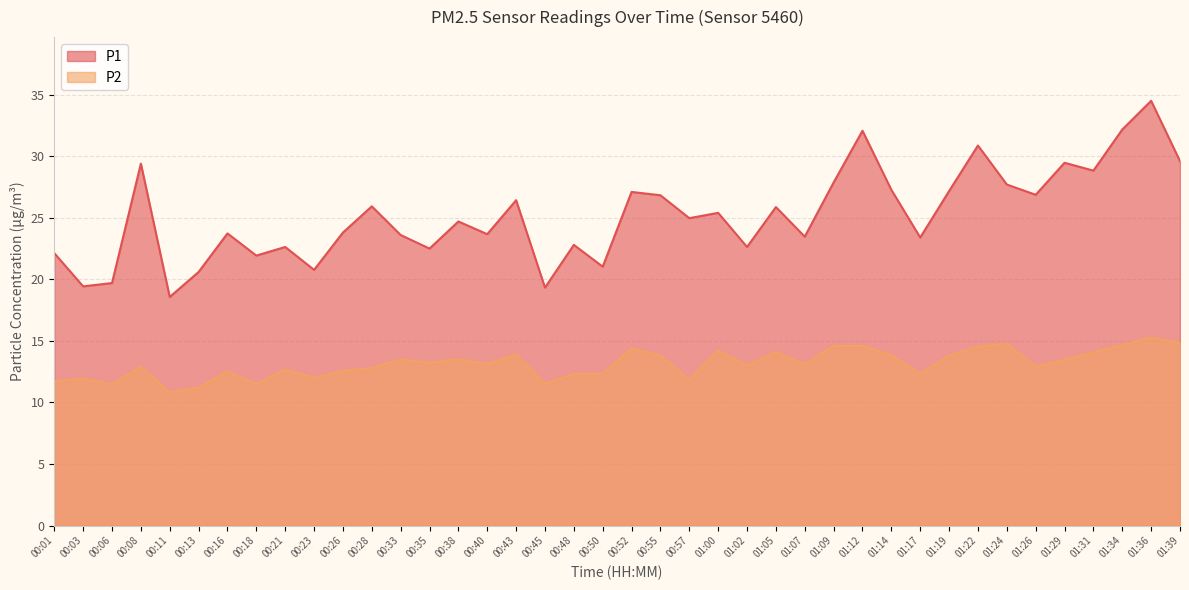

How many values in the P2 series exceed 13?

21